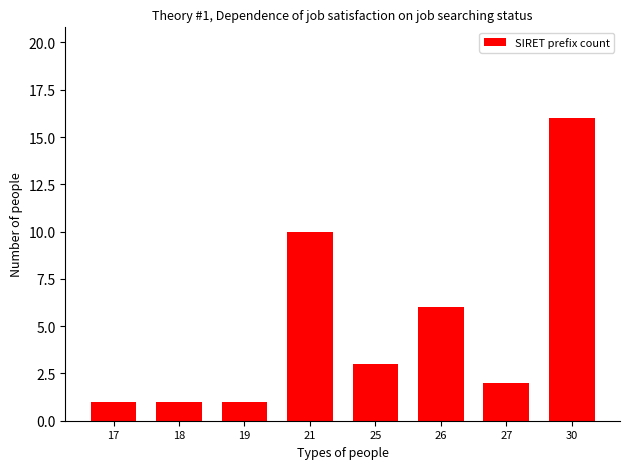

Reading right to left, transcribe all the data shown in this chart.

16	2	6	3	10	1	1	1